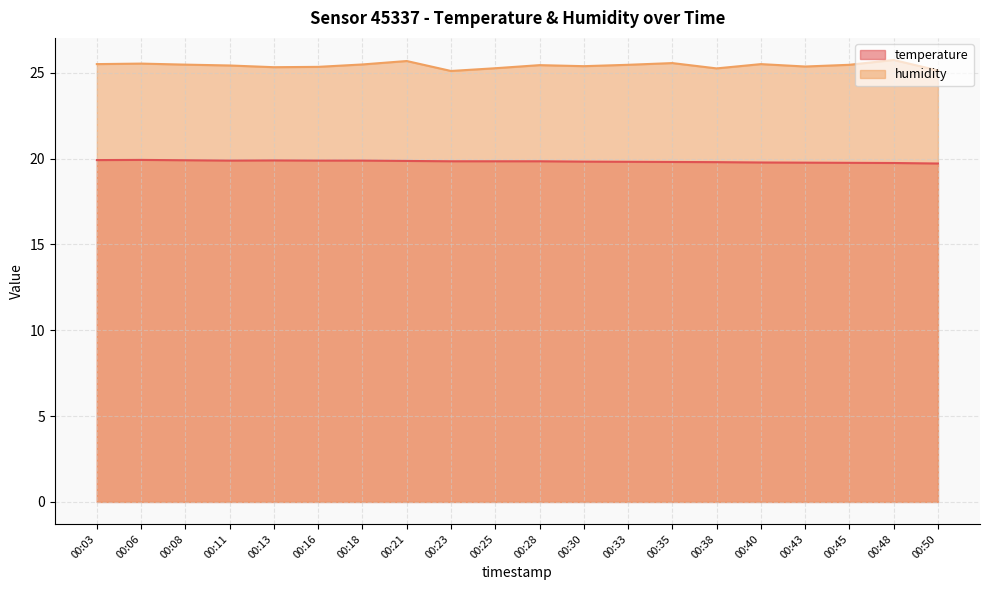

Which category has the lowest value in the temperature series?

00:50